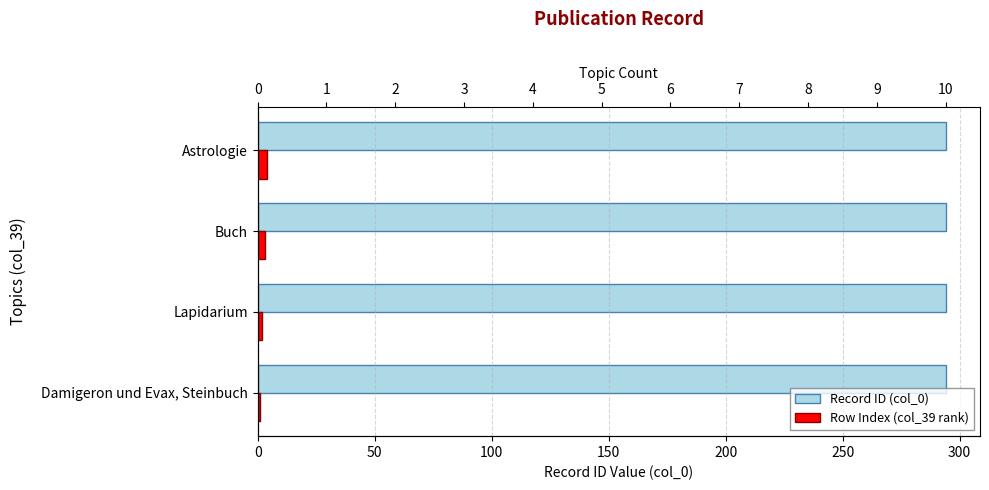

What is the sum of all Row Index (col_39 rank) values?

10.0